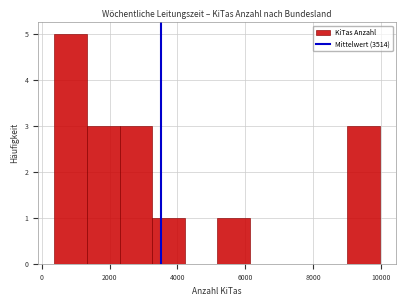

Reading left to right, transcribe this chart: for each bar, give the range it covers on the x-axis and its height. Neither the bar edges nor the heights are printed on the chart, so give them approximately, as read against the axes.

400 to 1400: 5
1400 to 2200: 3
2200 to 3200: 3
3200 to 4200: 1
4200 to 5200: 0
5200 to 6200: 1
6200 to 7000: 0
7000 to 8000: 0
8000 to 9000: 0
9000 to 10000: 3